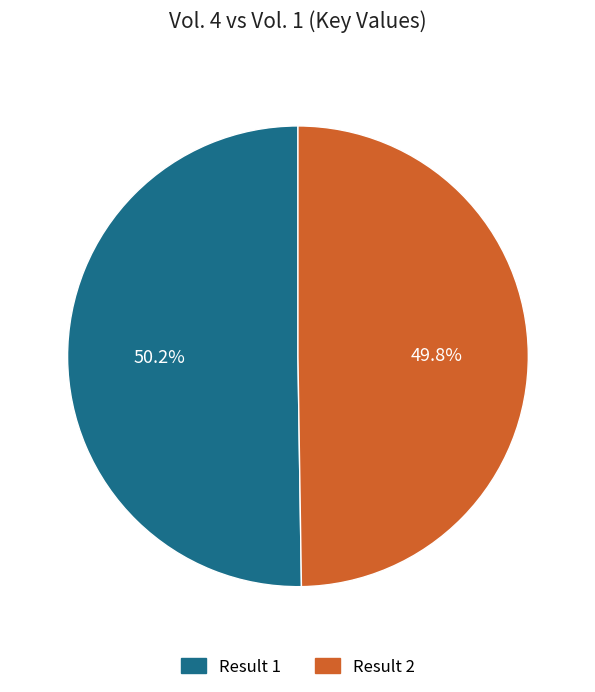

Is there a majority slice in this chart?

Yes